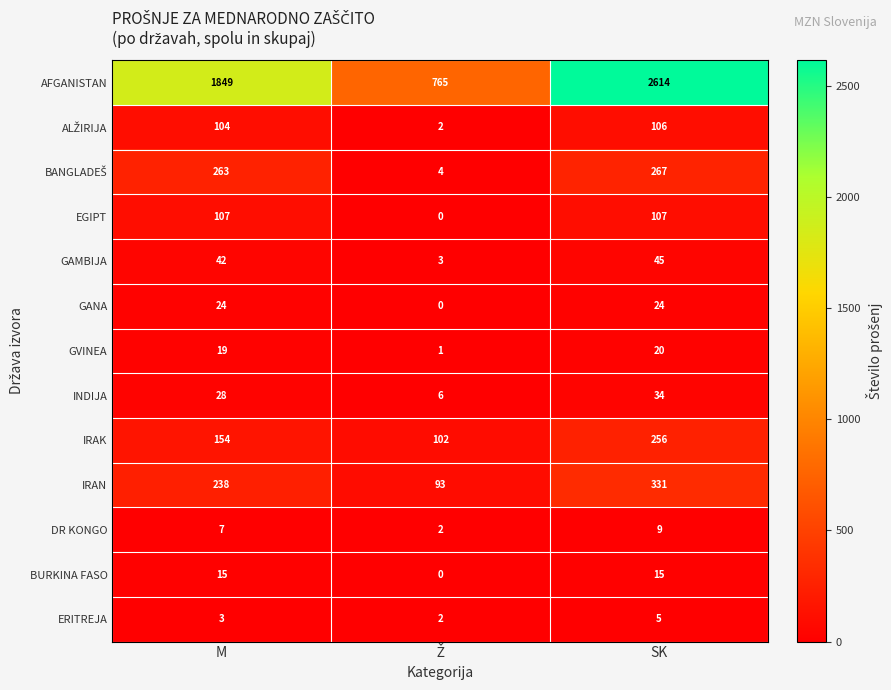

Which series has the largest range (max minus min)?

AFGANISTAN